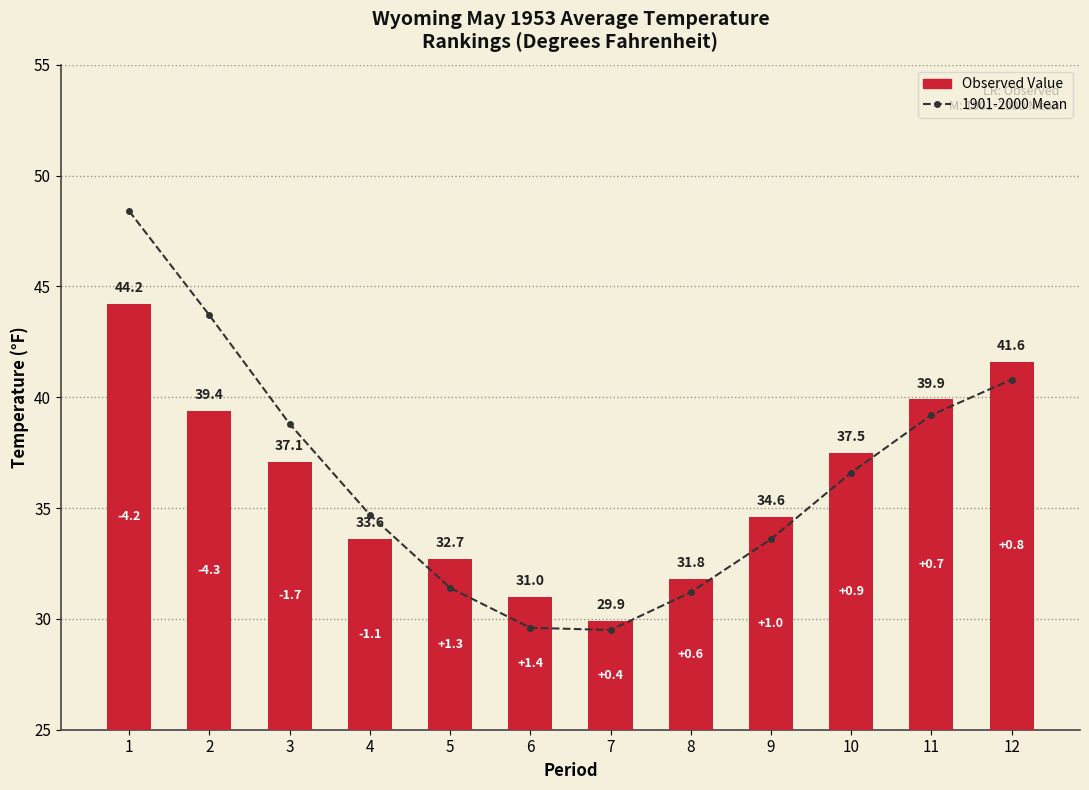

At which category is the sum across all series the highest?

1